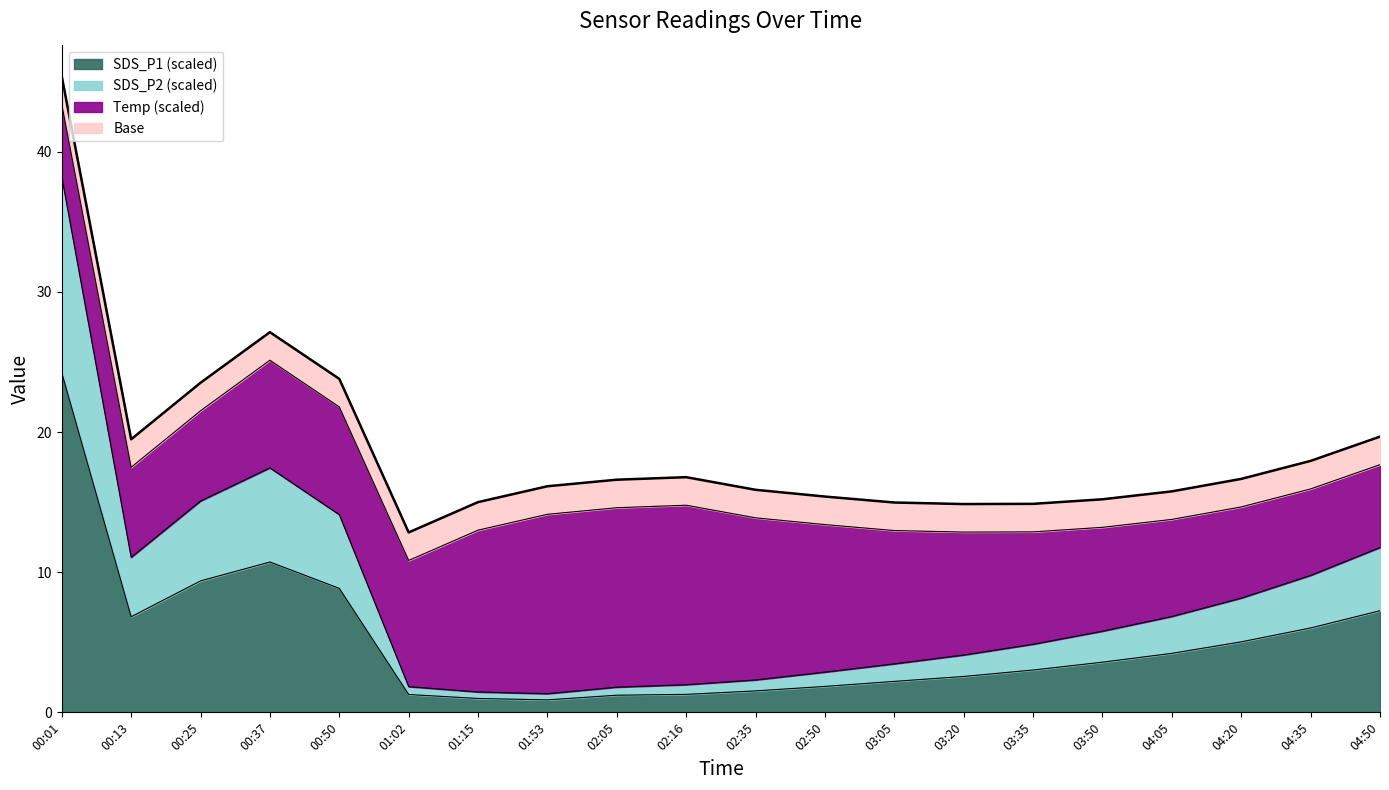

Where is SDS_P1 nearest to the value 12?

00:37